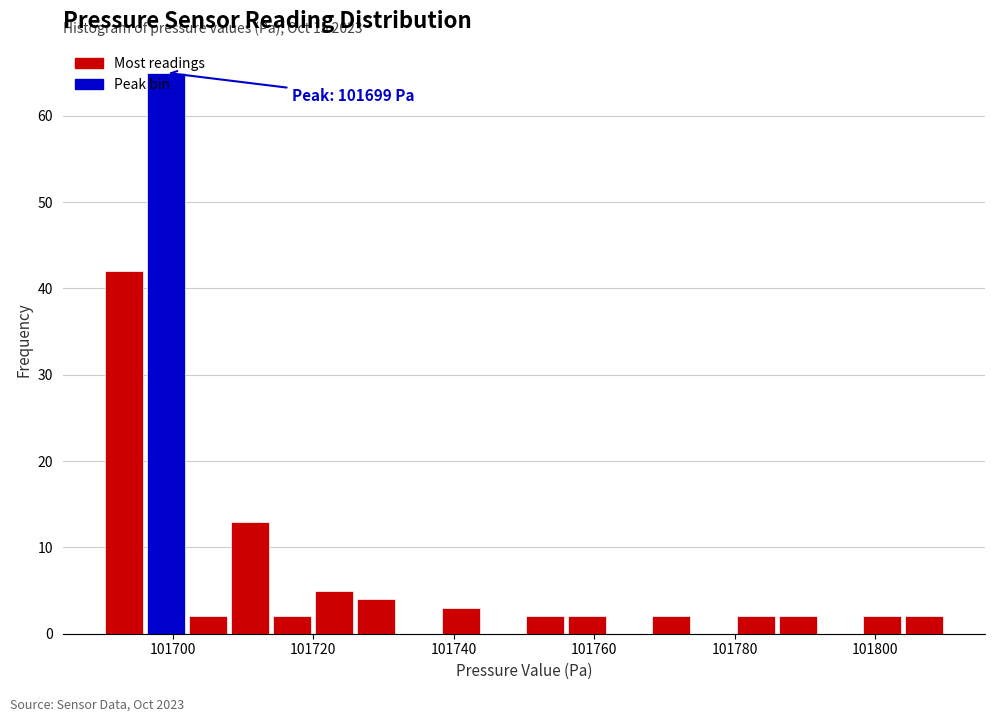

Read against the x-axis, roughly where is the centre of the tallest bar?

101700